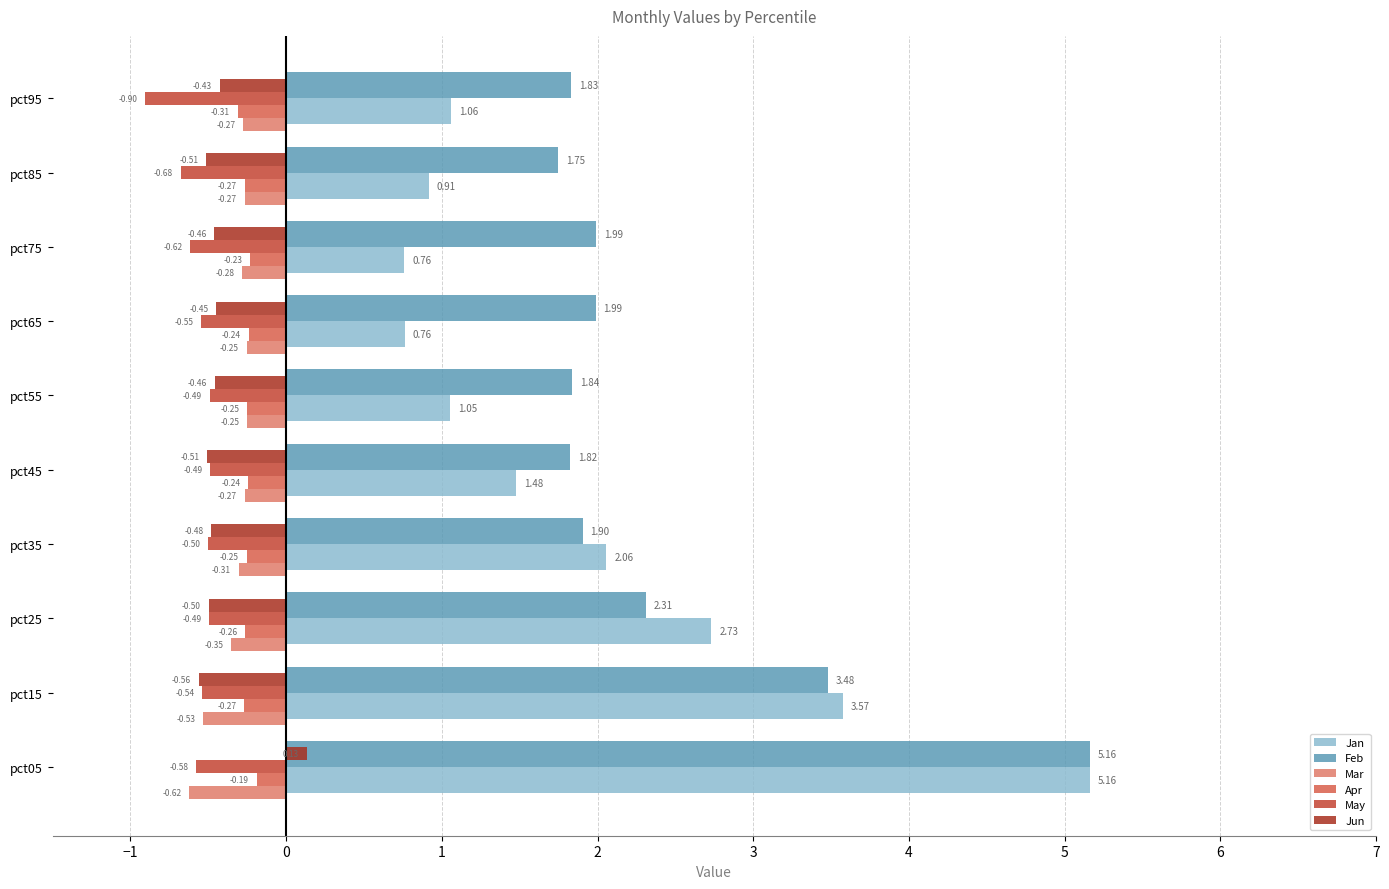

How many distinct data groups are displayed?

6